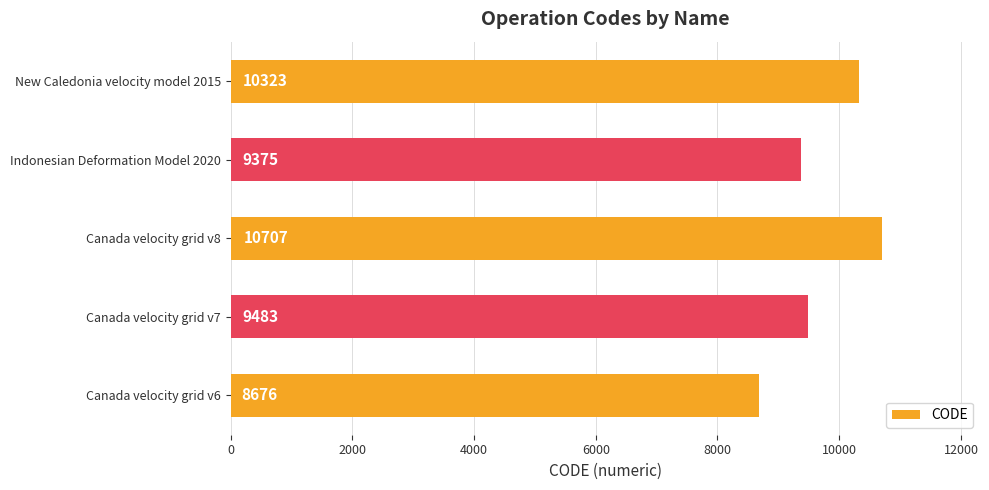

Read the value at New Caledonia velocity model 2015, to the nearest 100.

10300